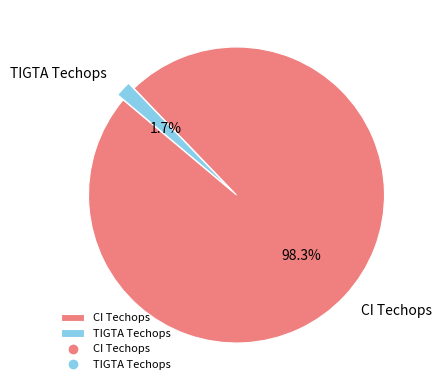

Rank the categories by value from lowest to highest.

TIGTA Techops, CI Techops